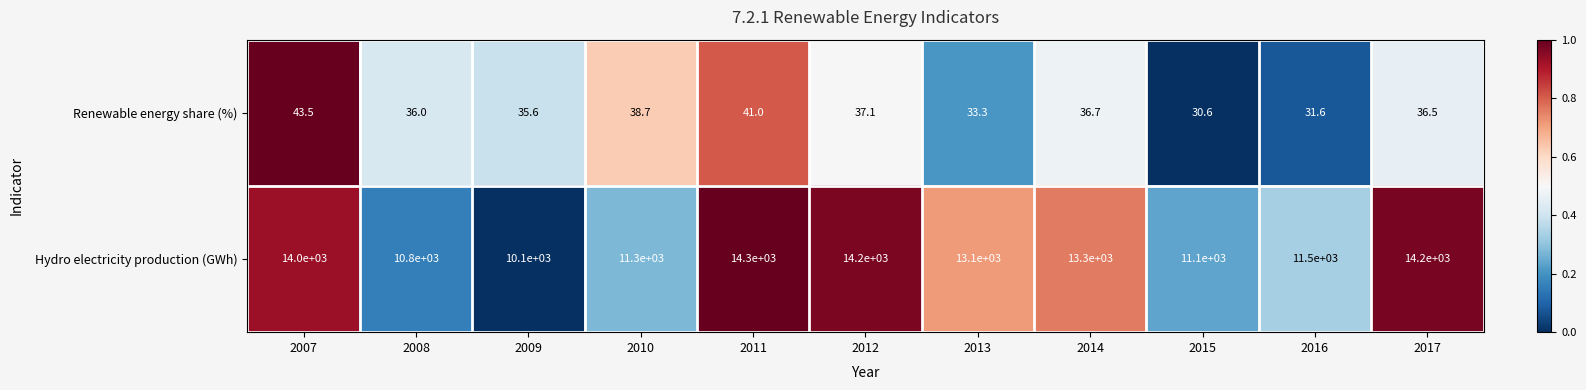

Which category has the highest value across all series?

2011